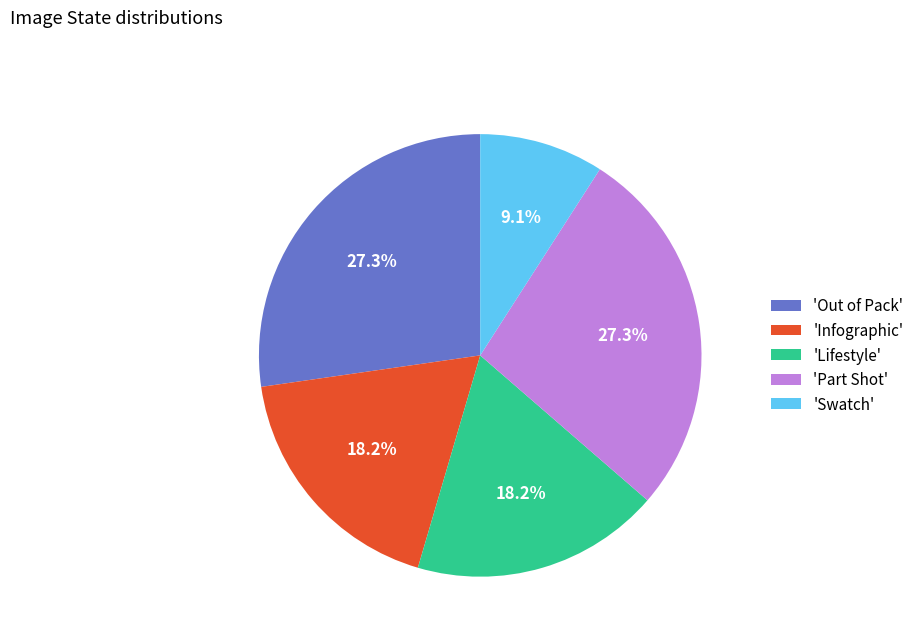

Between 'Out of Pack' and 'Swatch', which is larger?

'Out of Pack'